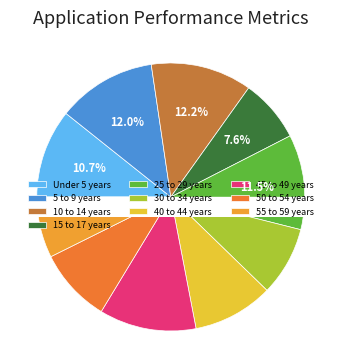

Which slice is the largest?

10 to 14 years